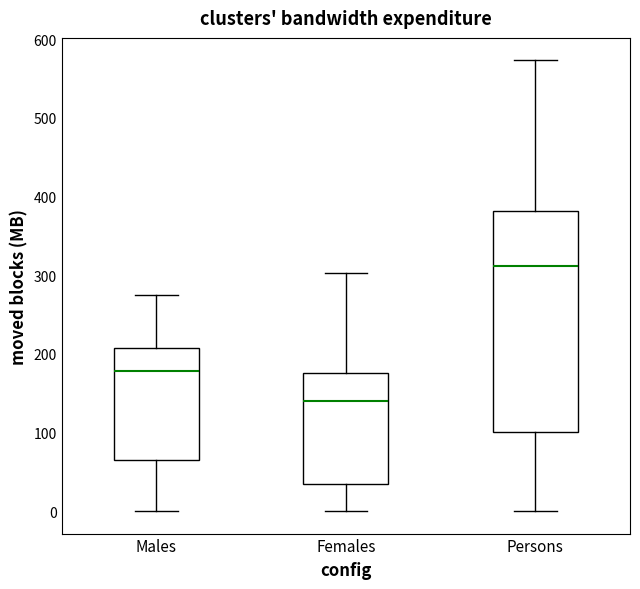

Which box has the highest median line?

Persons